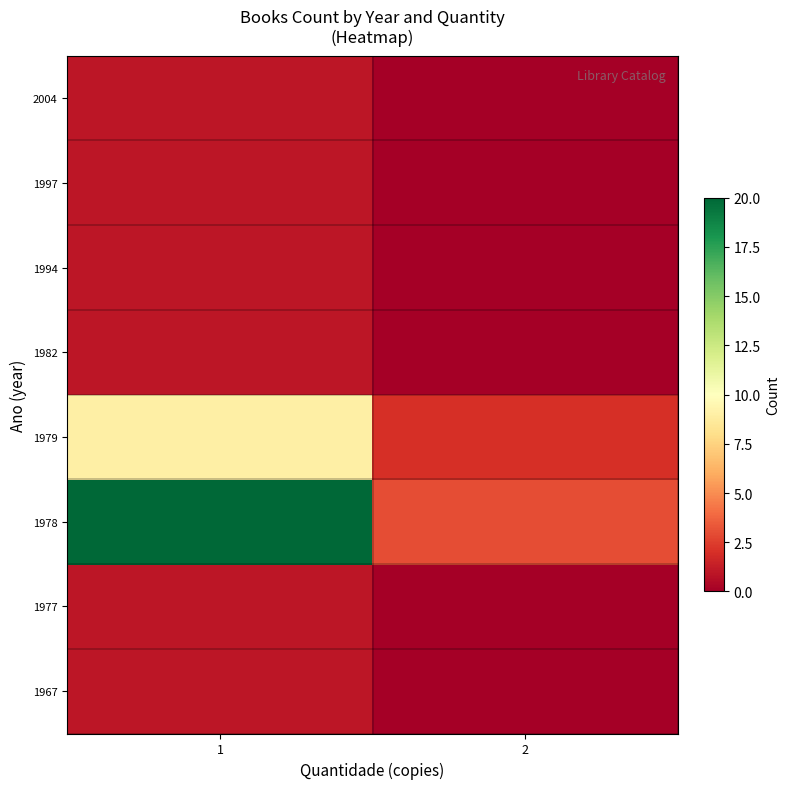

What is the spread (max minus min) of values at 2?

3